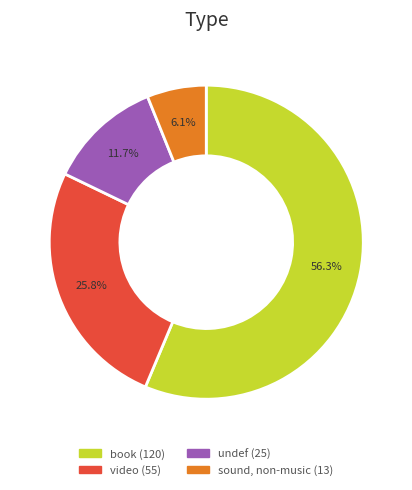

Between sound, non-music and book, which is larger?

book